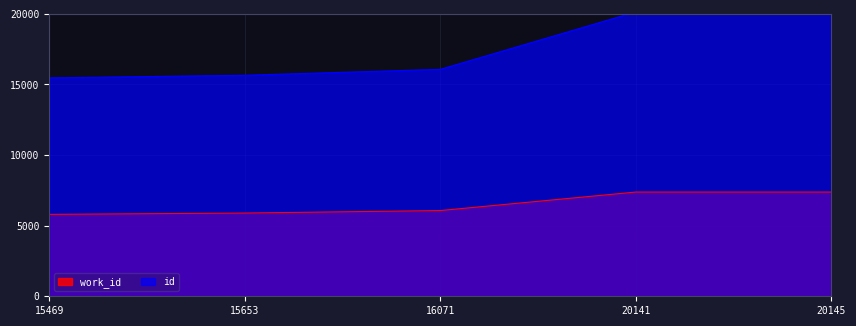

Rank the series at 15653 from highest to lowest value.

id, work_id